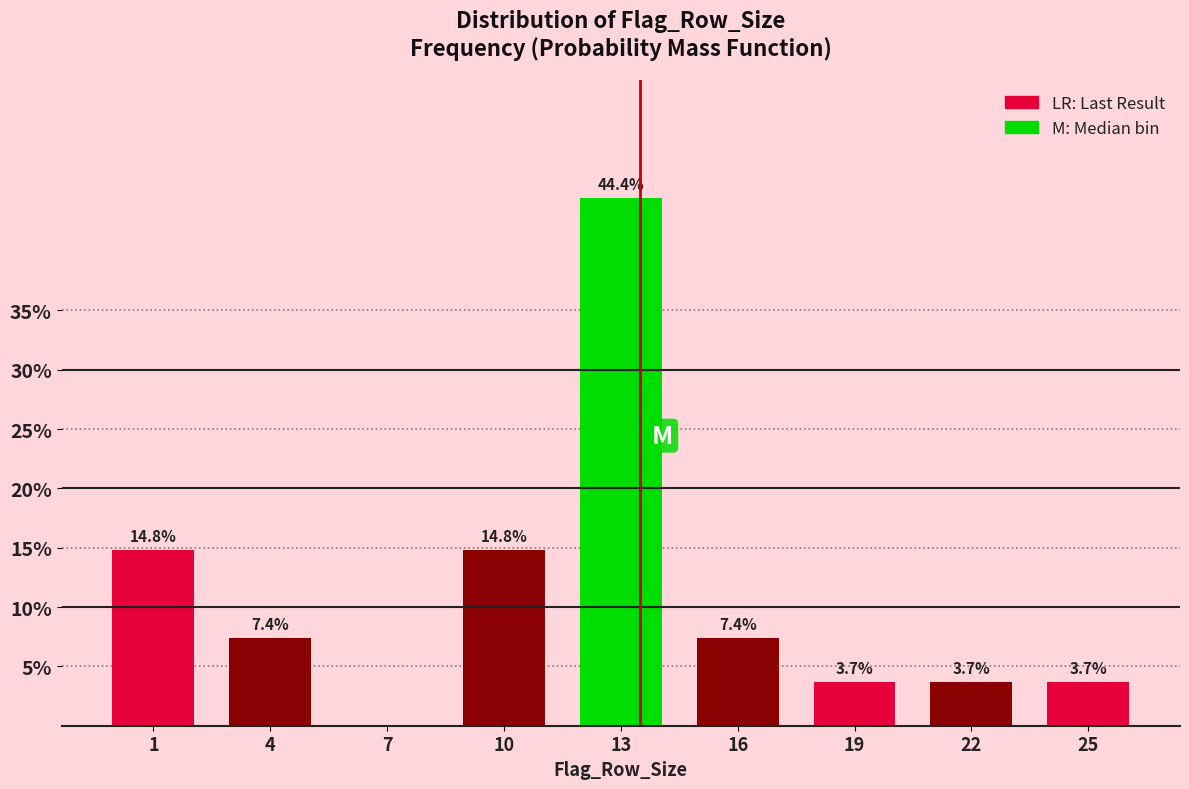

Reading right to left, what are all the values shown in this chart?

25=3.7	22=3.7	19=3.7	16=7.4	13=44.4	10=14.8	7=0.0	4=7.4	1=14.8